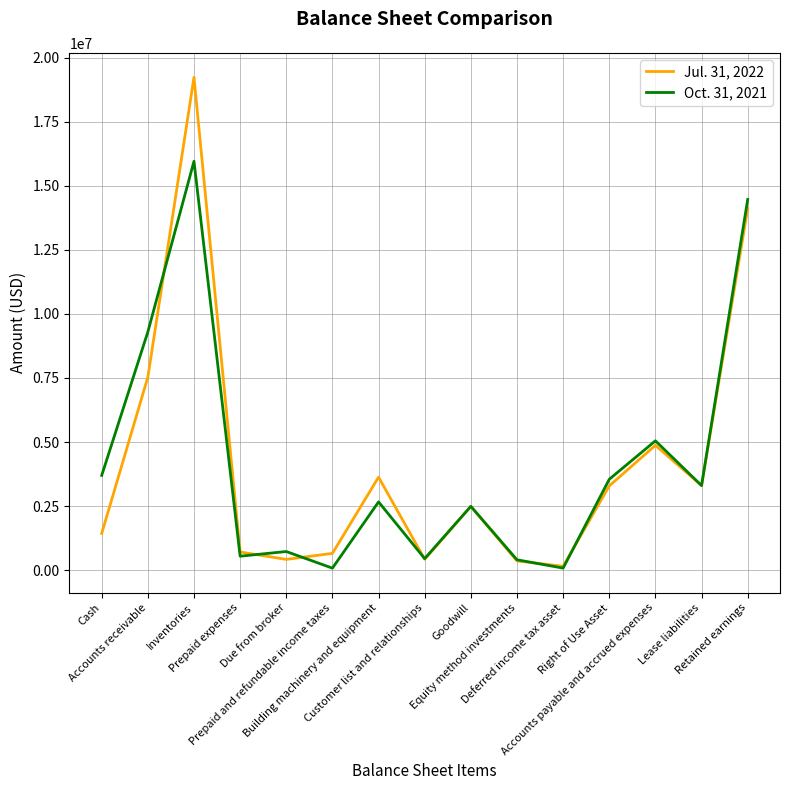

List the series in order of their overall mean, lowest first.

Jul. 31, 2022, Oct. 31, 2021